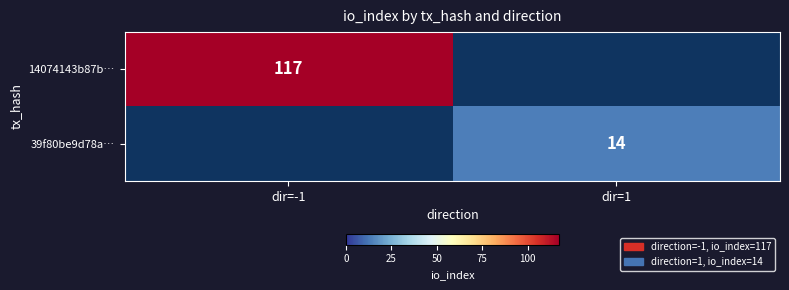

True or false: 39f80be9d78a… has a value of 20.3 at dir=1.

False